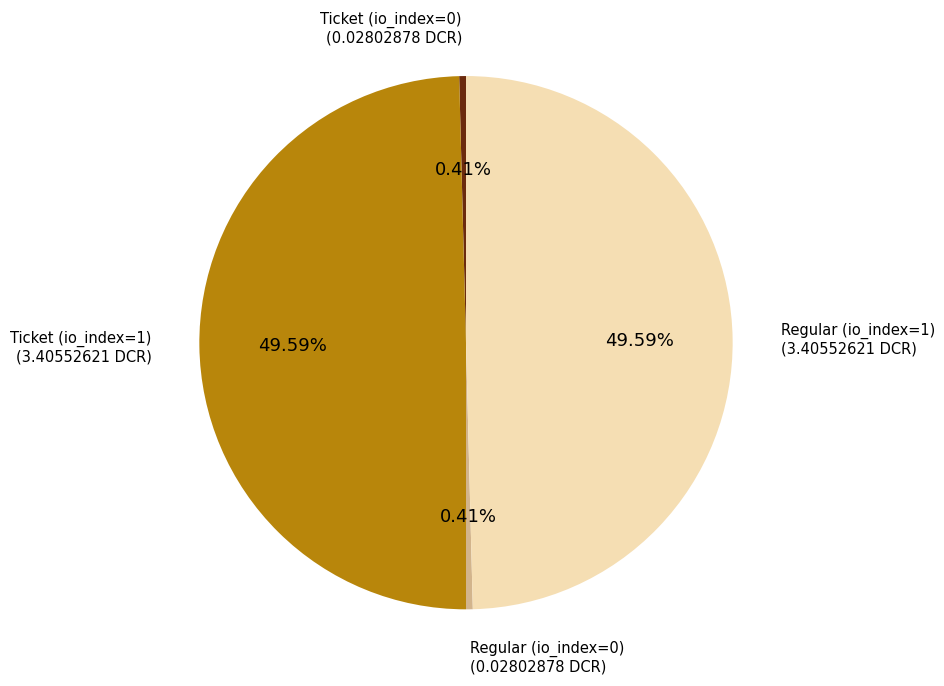

Is there a majority slice in this chart?

No